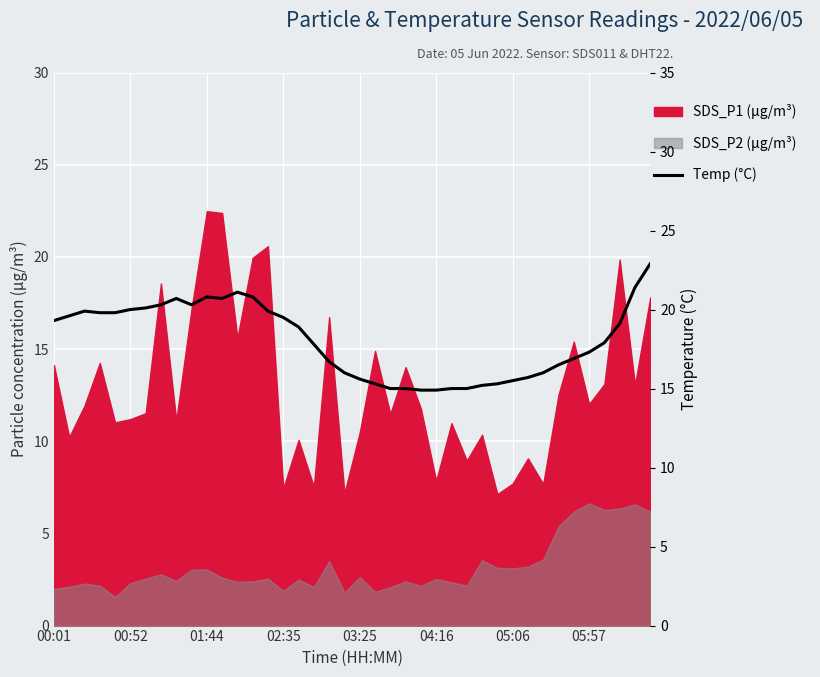

What is the average value?

18.1